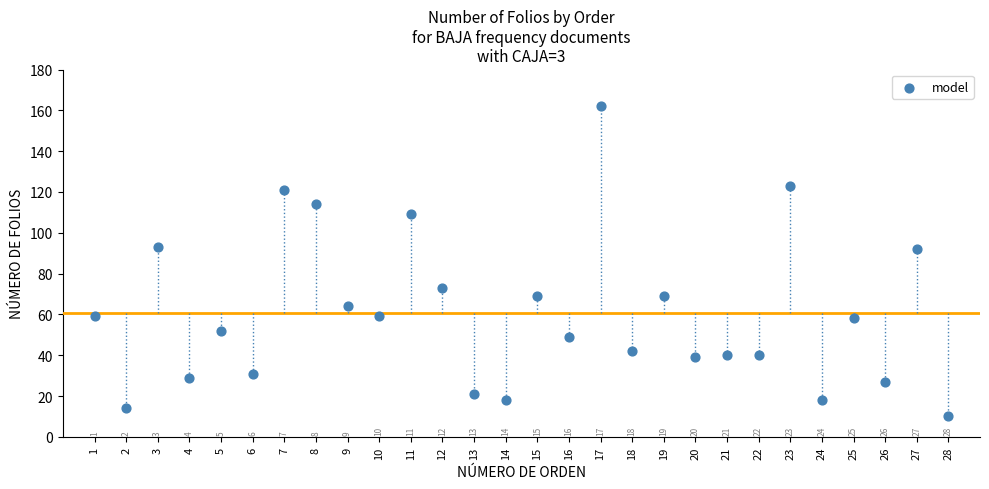

What is the range of Y values (max minus min)?

152